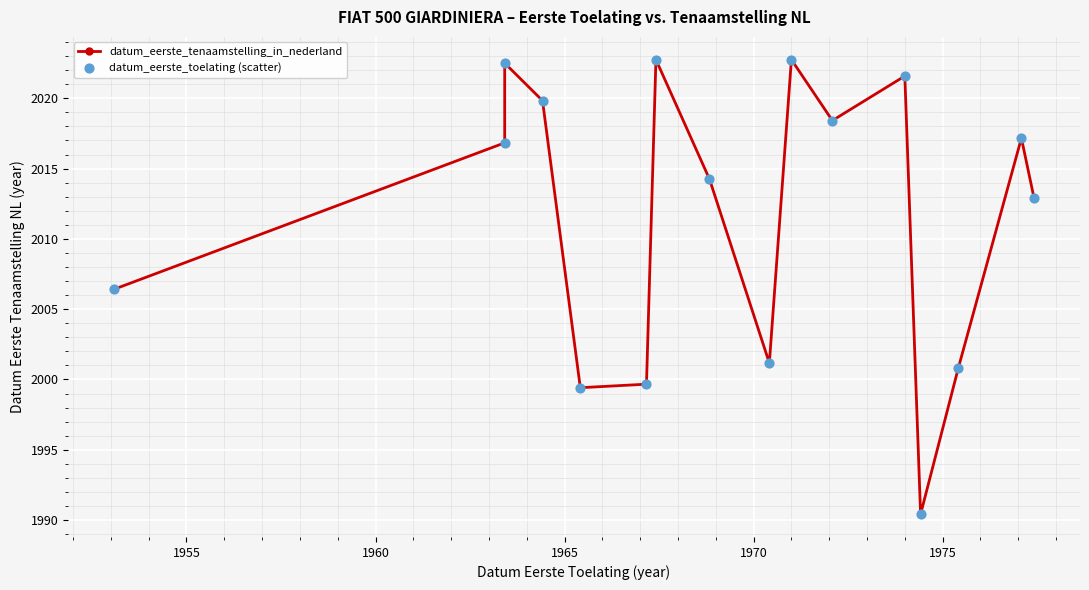

Which series reaches the minimum Y coordinate?

datum_eerste_tenaamstelling_in_nederland